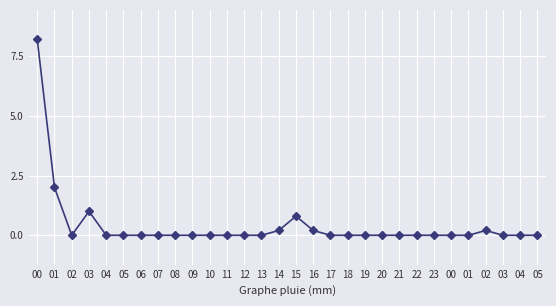

List the labels in order of value, largest first.

00, 01, 03, 15, 14, 16, 02, 02, 04, 05, 06, 07, 08, 09, 10, 11, 12, 13, 17, 18, 19, 20, 21, 22, 23, 00, 01, 03, 04, 05